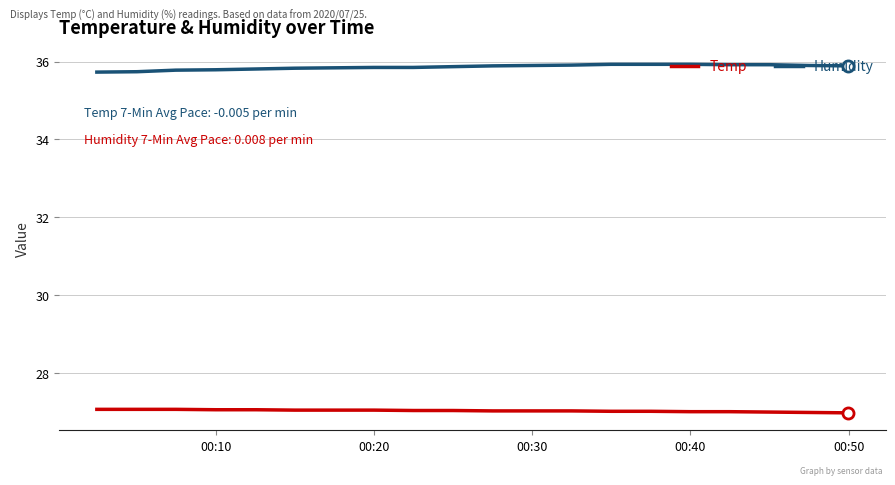

How many lines are shown in the chart?

2